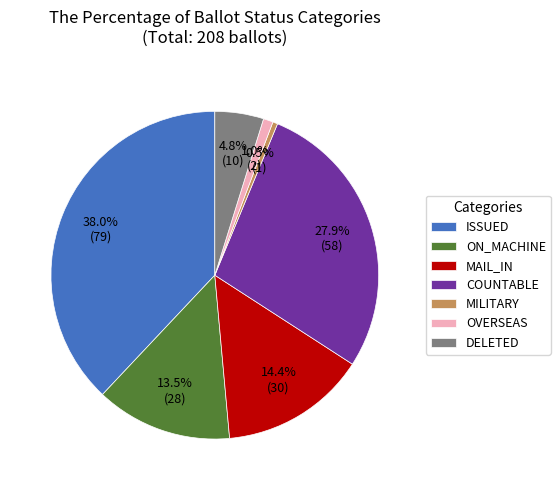

How many slices are in this pie chart?

7